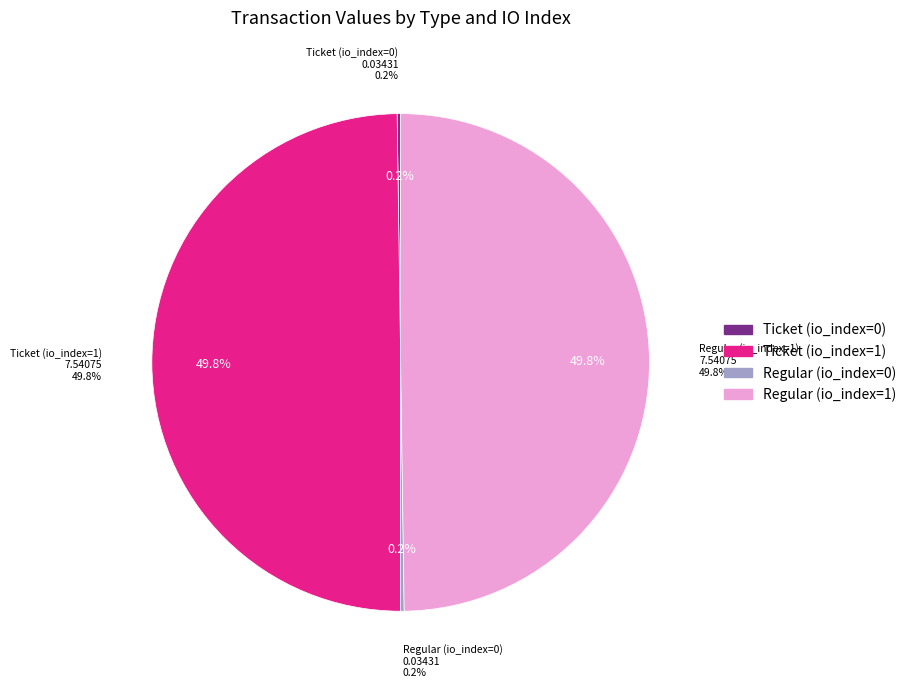

Which category has the biggest portion of the pie?

Ticket (io_index=1)